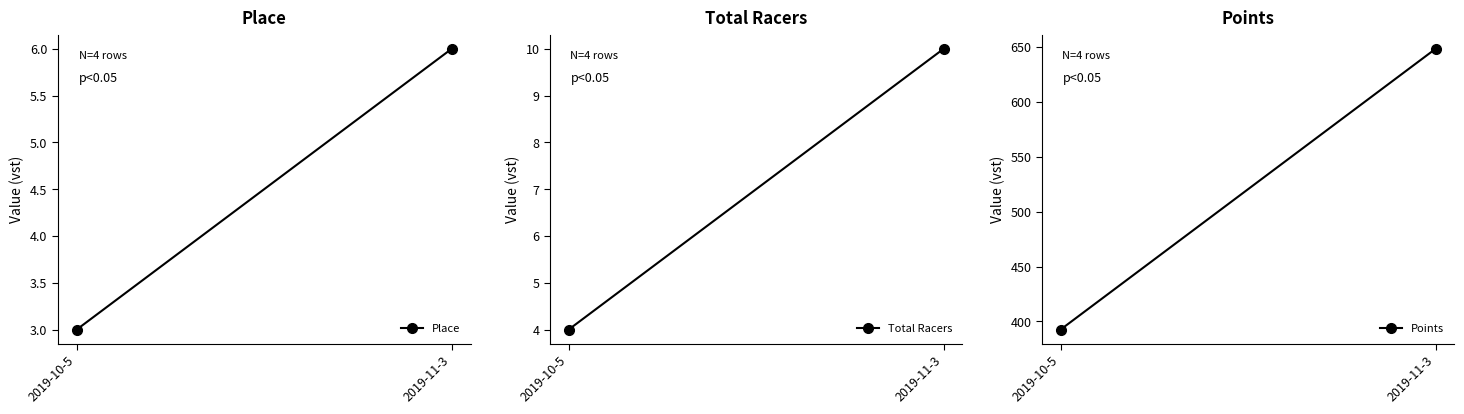

Which series has the largest range (max minus min)?

Points